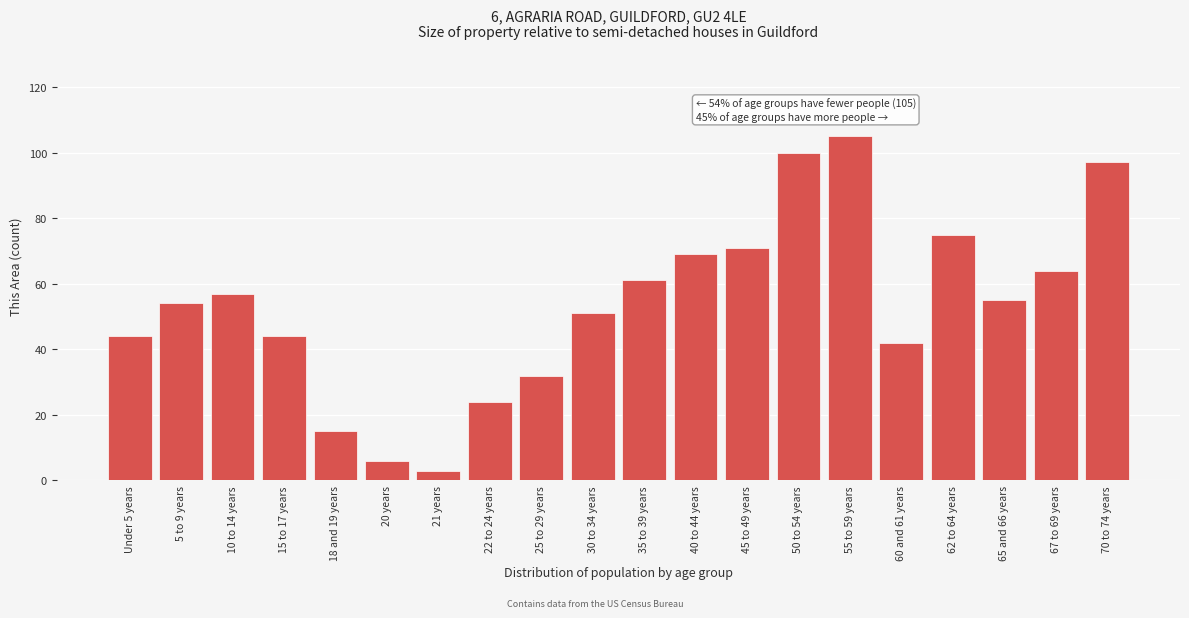

Reading left to right, transcribe all the data shown in this chart.

Under 5 years=44	5 to 9 years=54	10 to 14 years=57	15 to 17 years=44	18 and 19 years=15	20 years=6	21 years=3	22 to 24 years=24	25 to 29 years=32	30 to 34 years=51	35 to 39 years=61	40 to 44 years=69	45 to 49 years=71	50 to 54 years=100	55 to 59 years=105	60 and 61 years=42	62 to 64 years=75	65 and 66 years=55	67 to 69 years=64	70 to 74 years=97